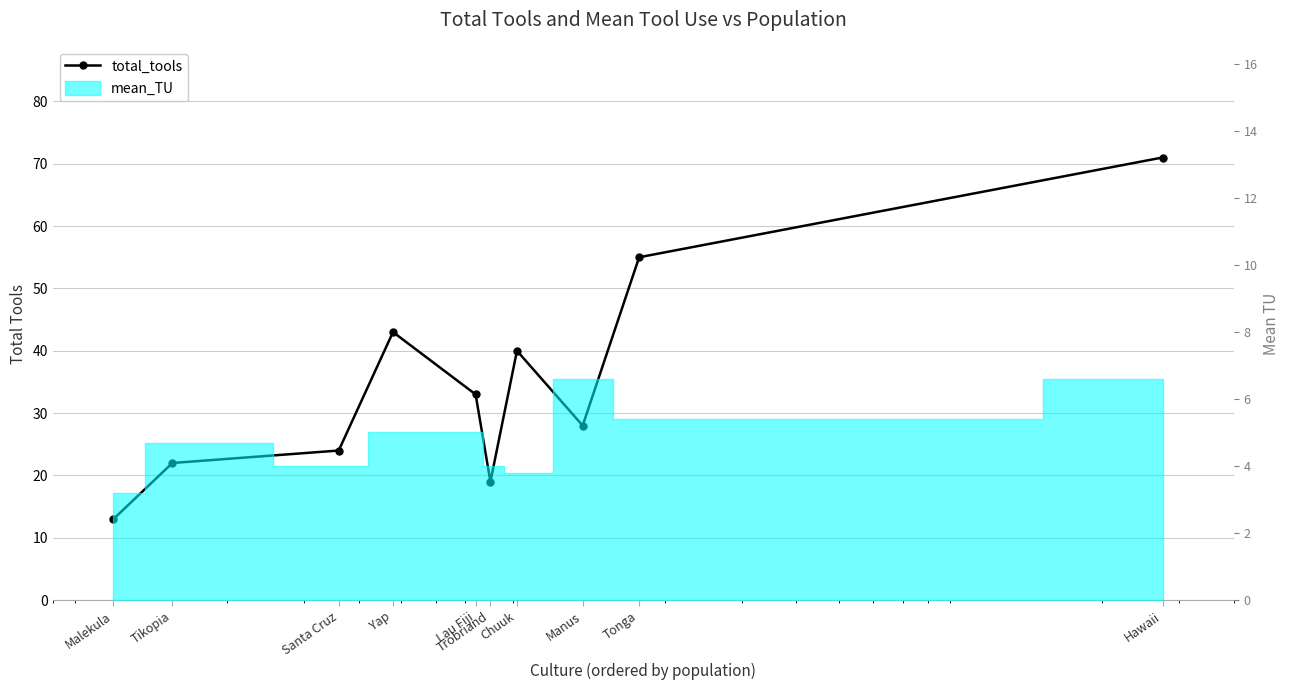

Rank the categories by value from highest to lowest.

Hawaii, Tonga, Yap, Chuuk, Lau Fiji, Manus, Santa Cruz, Tikopia, Trobriand, Malekula